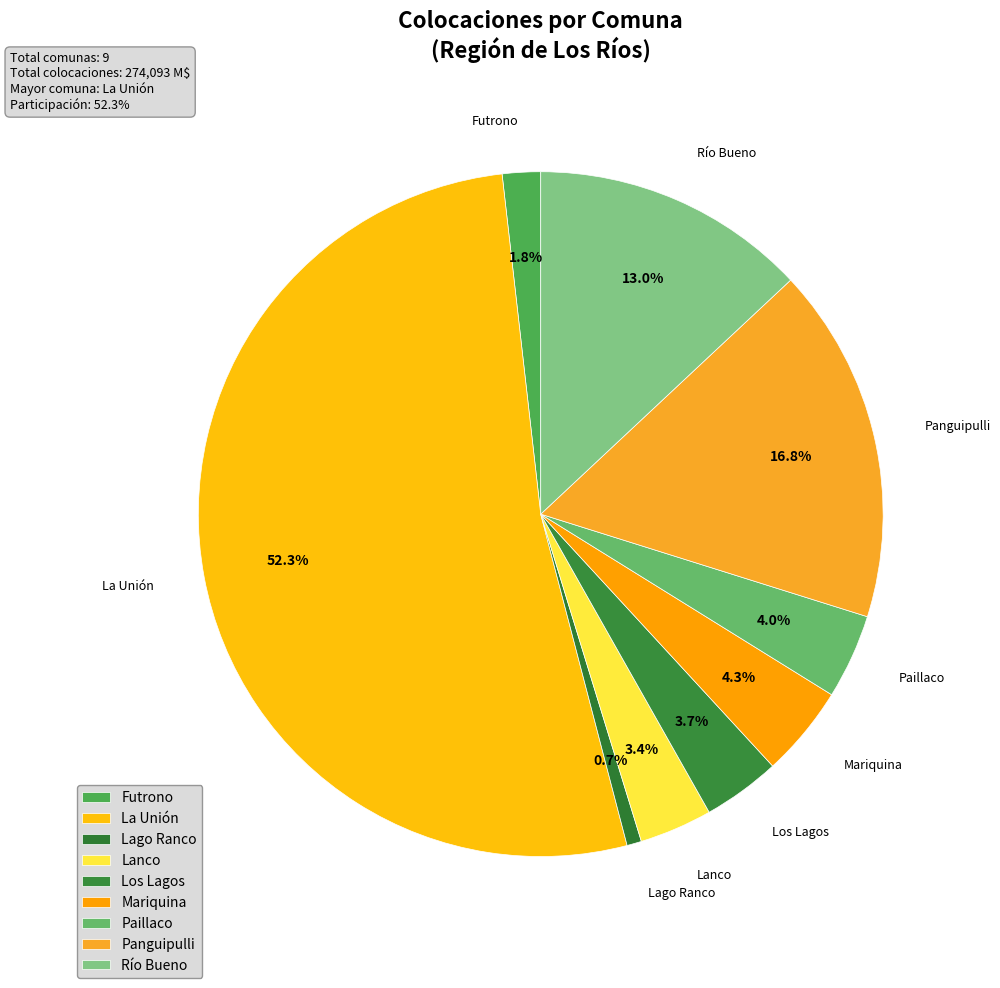

Is it true that Lanco is 1% of the pie?

False